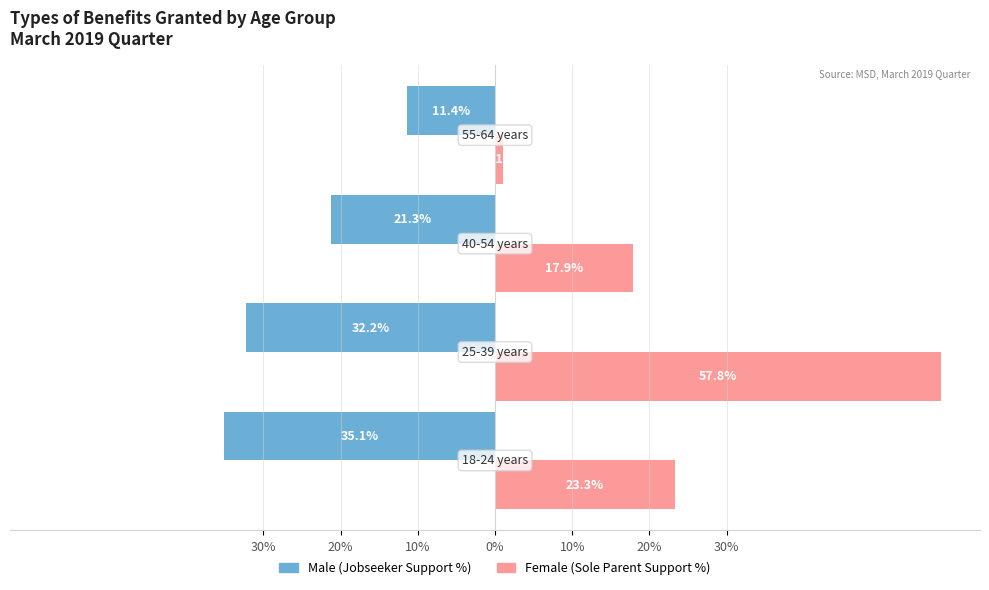

Are the bars horizontal?

Yes